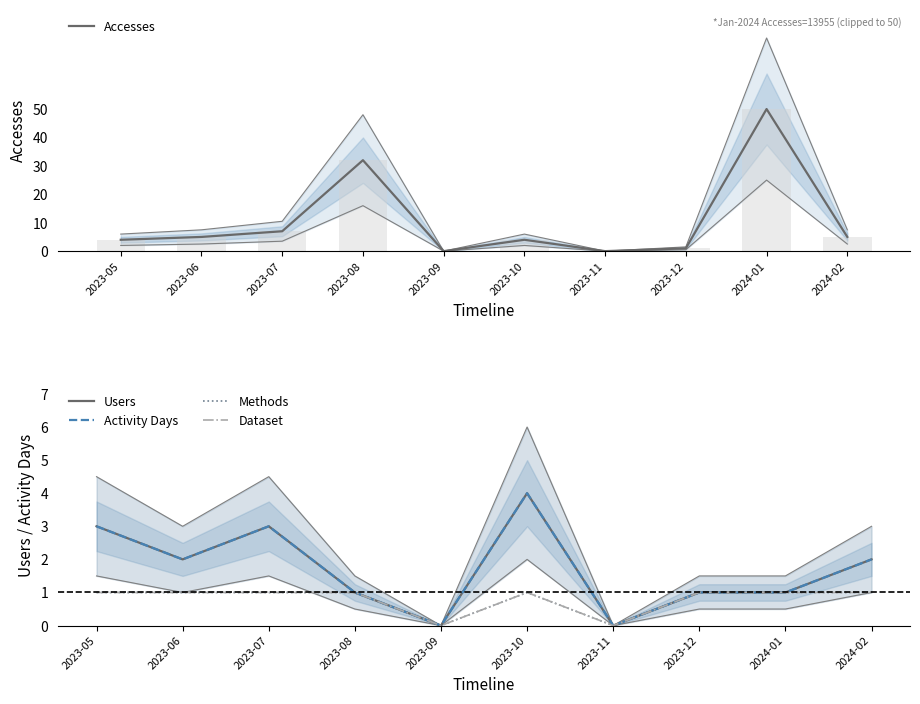

Reading left to right, what are all the values shown in this chart?

Accesses: 4	5	7	32	0	4	0	1	50	5
Users: 3	2	3	1	0	4	0	1	1	2
Activity Days: 3	2	3	1	0	4	0	1	1	2
Methods: 1	1	1	1	0	1	0	1	1	1
Dataset: 1	1	1	1	0	1	0	1	1	1